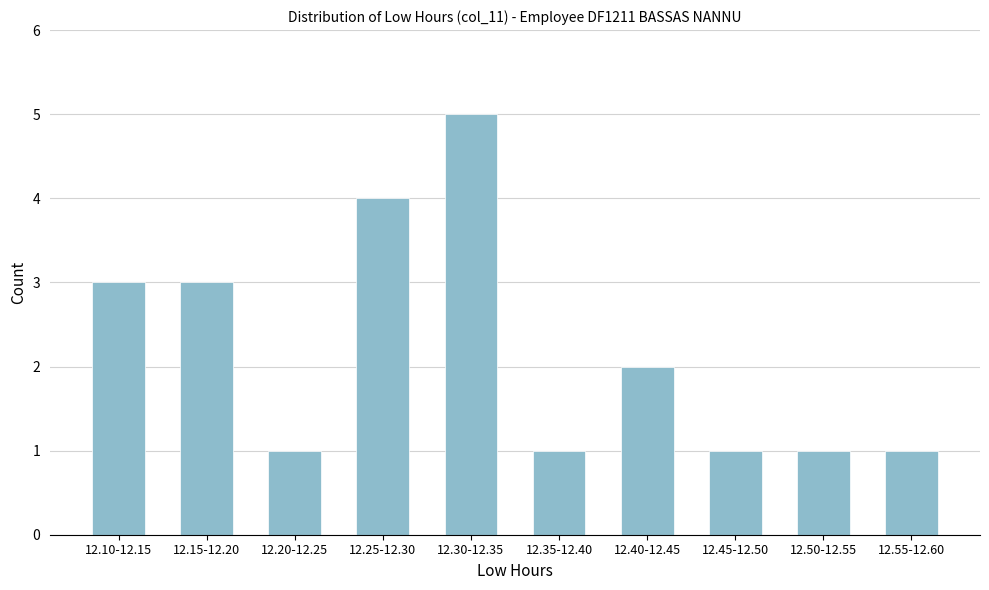

Reading right to left, list all the values displayed in this chart.

1	1	1	2	1	5	4	1	3	3